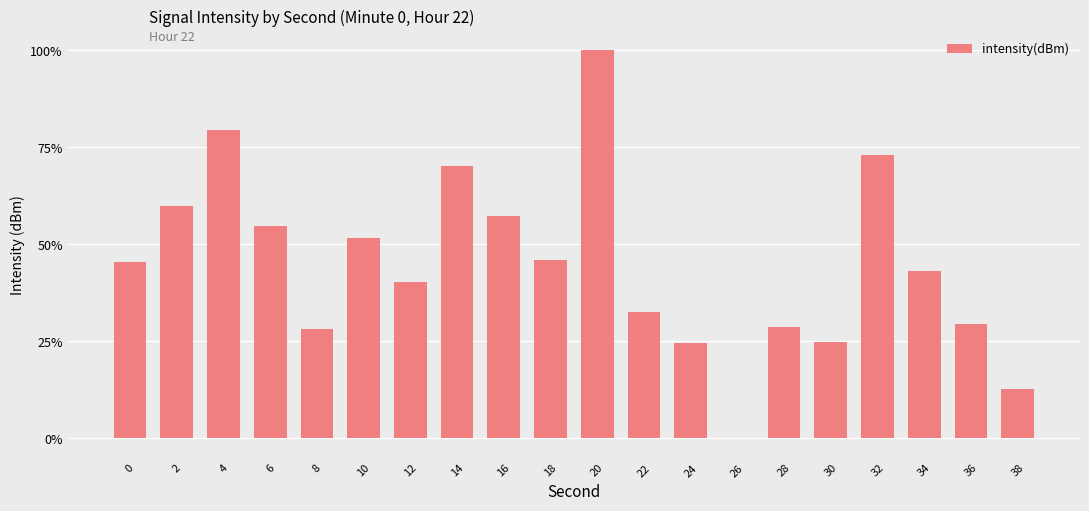

What is the change in value from 32 to 36?

-43.5